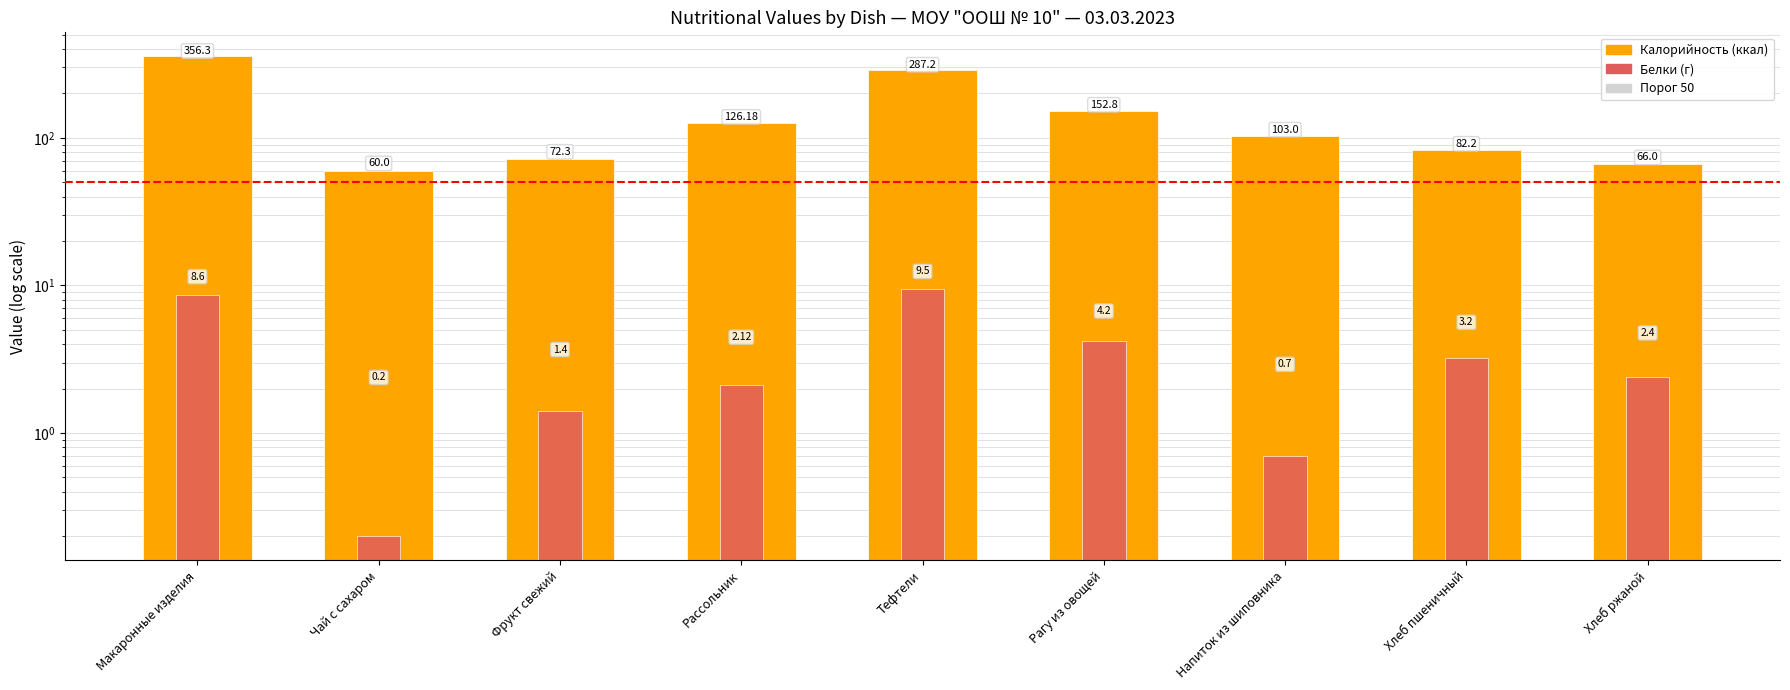

What is the minimum value for Белки?

0.2